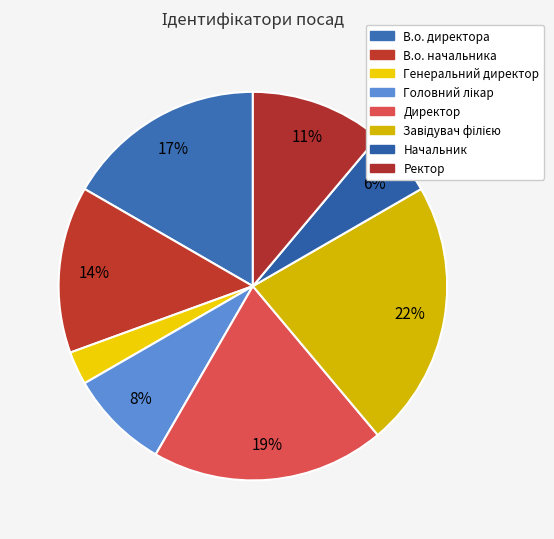

To the nearest percent, what is the combined percentage of В.о. начальника and Ректор?

25%